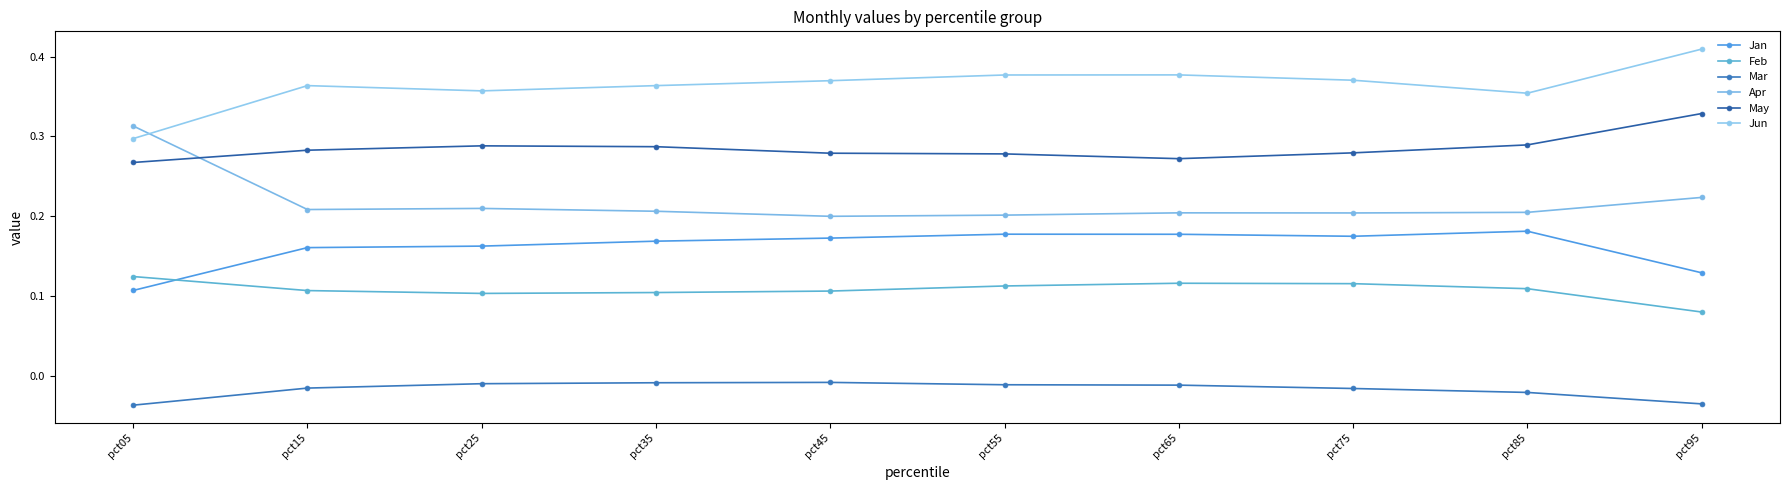

Rank the categories by Apr value from lowest to highest.

pct45, pct55, pct75, pct65, pct85, pct35, pct15, pct25, pct95, pct05